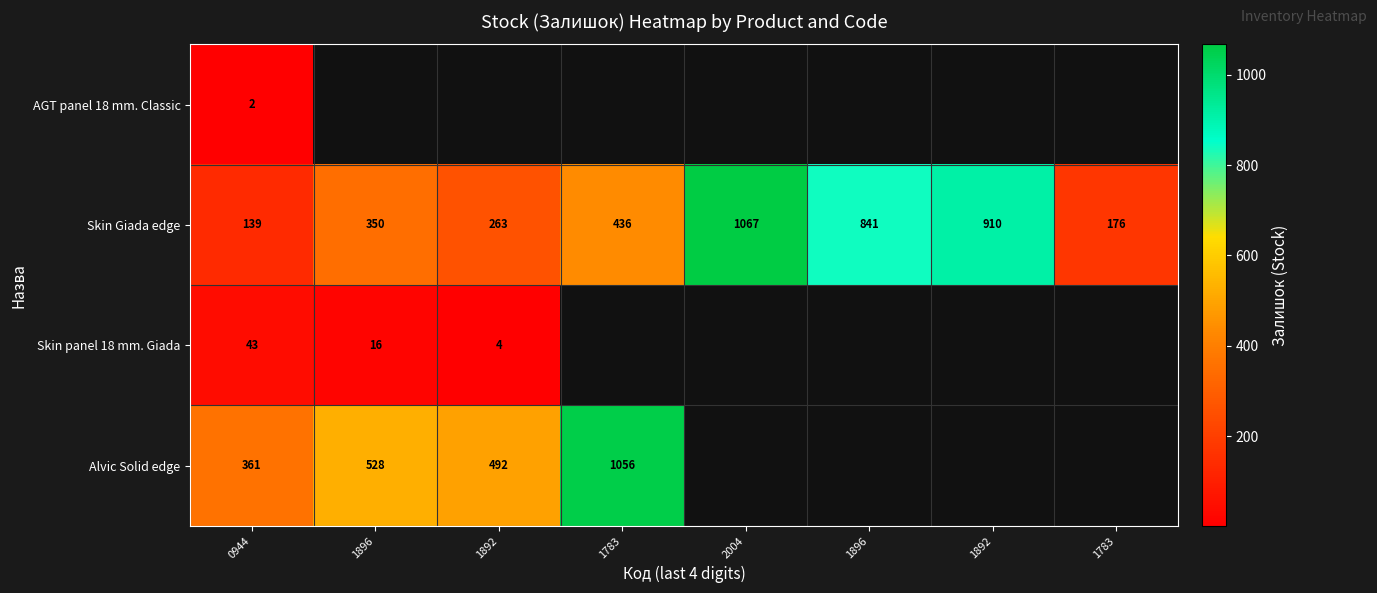

The value of Skin Giada edge at 2004 is 1067.0. True or false?

True